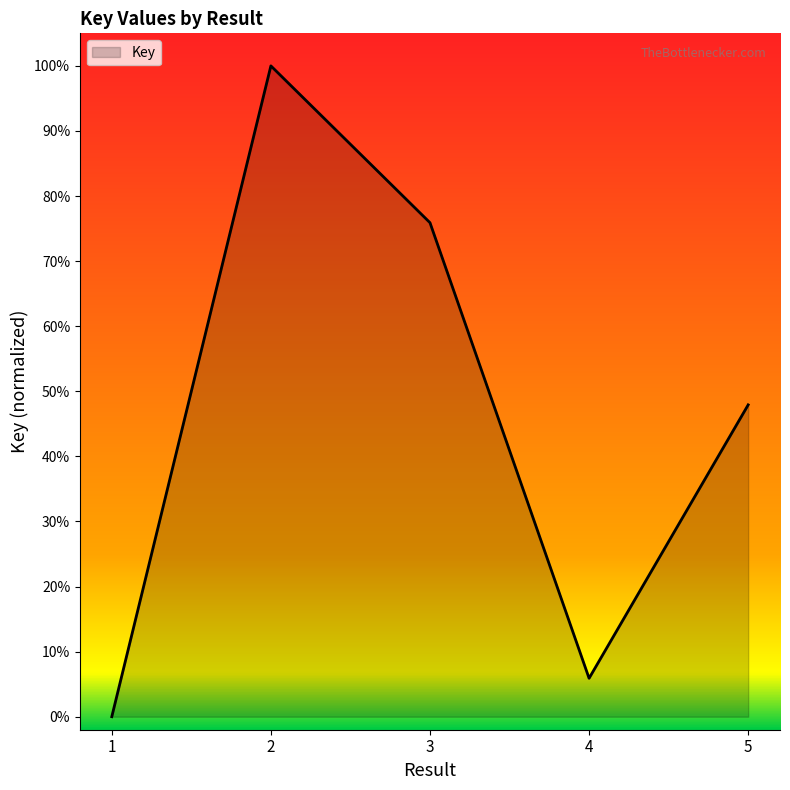

Reading right to left, list all the values displayed in this chart.

5=0.5	4=0.1	3=0.8	2=1.0	1=0.0